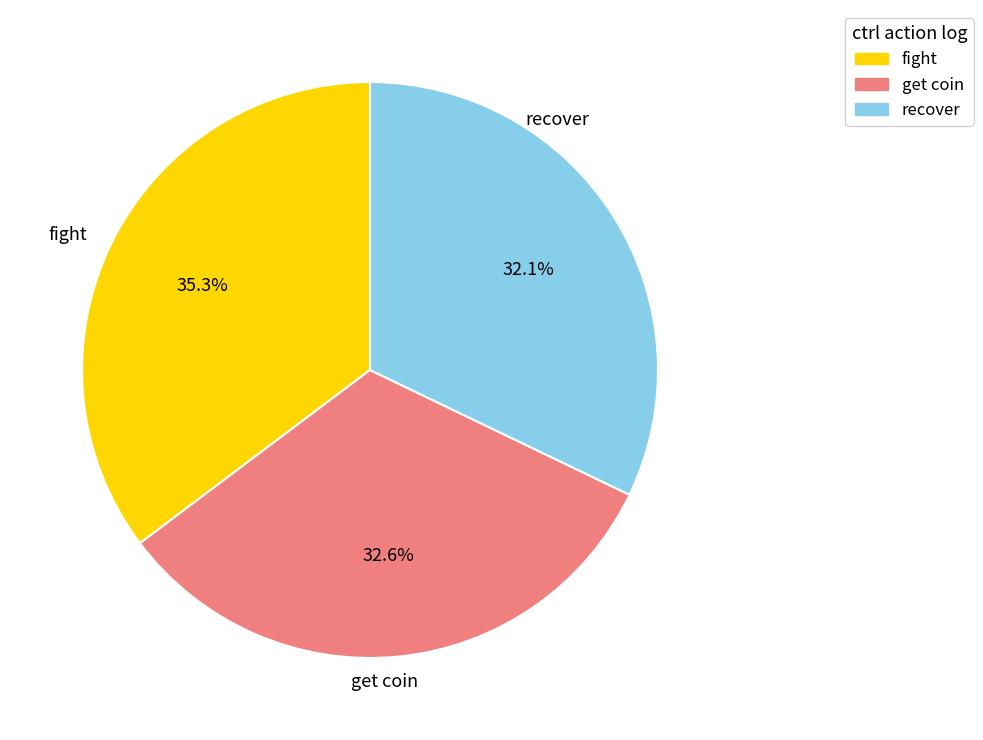

Count the number of slices in the pie.

3